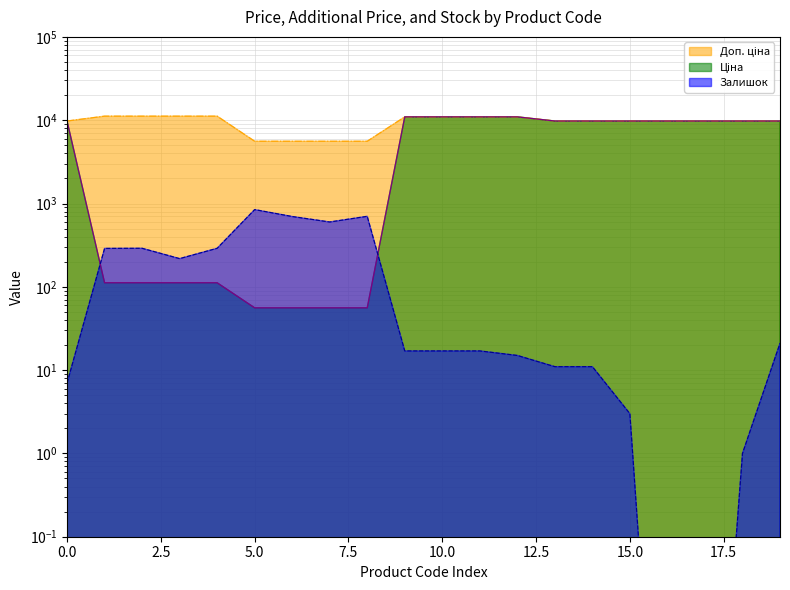

What is the sum of all Залишок values?

4052.0